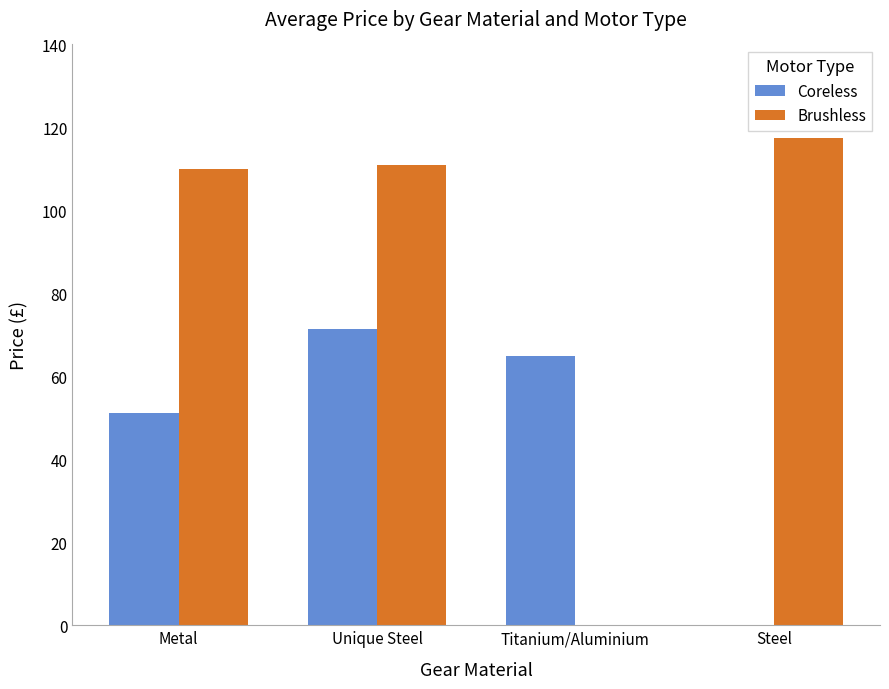

What is the greatest value displayed?

117.5